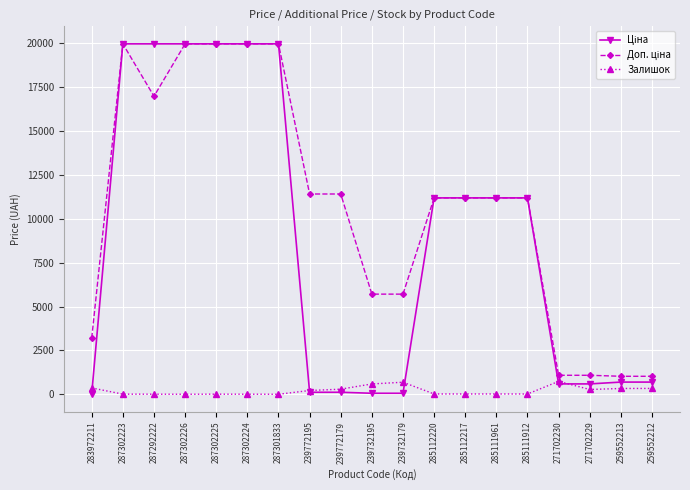

What is the maximum value shown in the chart?

19964.2